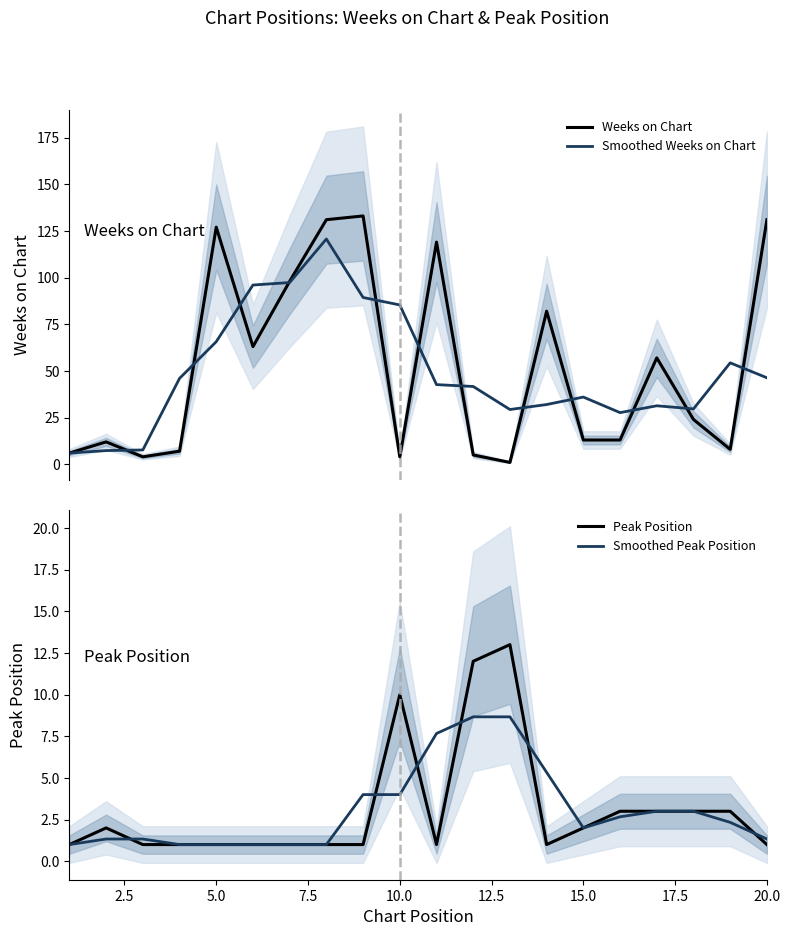

Where is Peak Position nearest to the value 7?

10.0